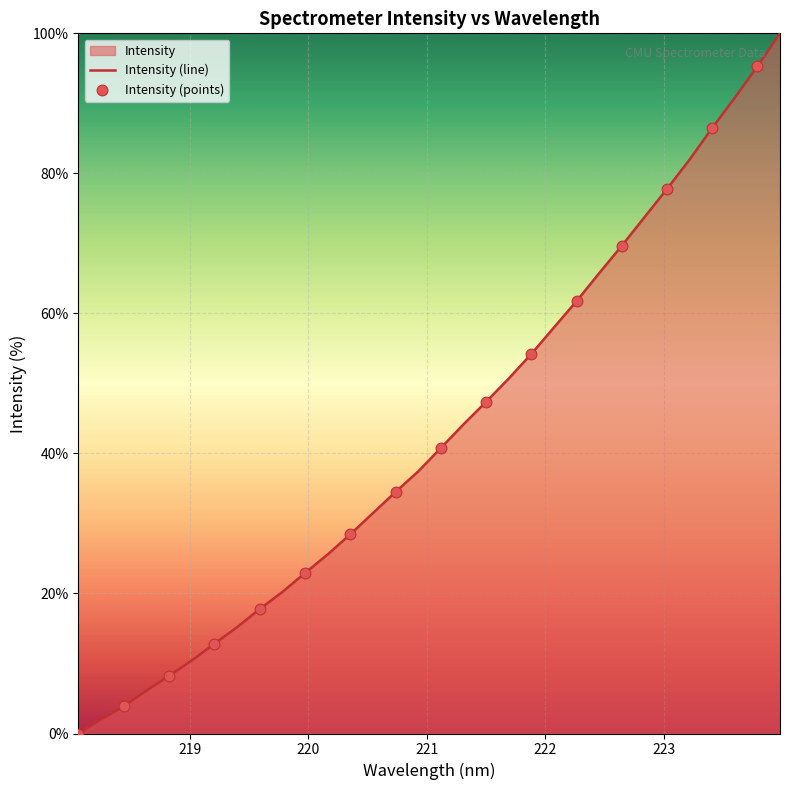

What is the ratio of the value at 219.9712 to the value at 218.2508?

11.3